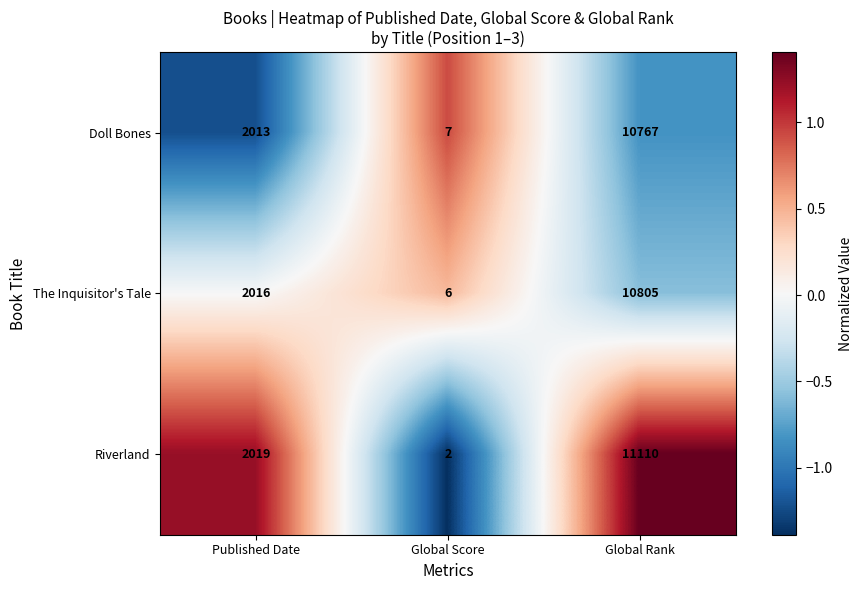

How many series are shown in this chart?

3